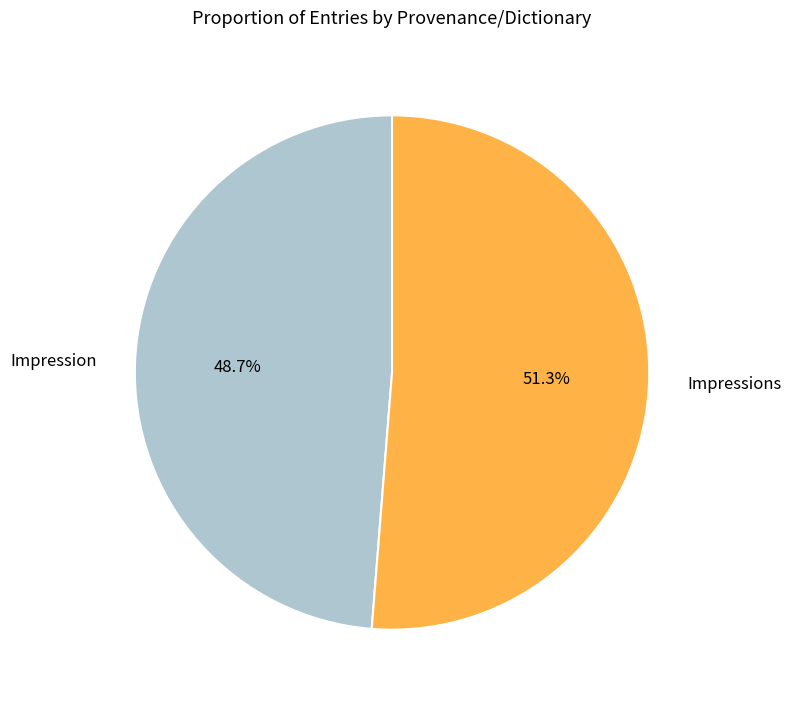

To the nearest percent, what is the average slice percentage?

50%